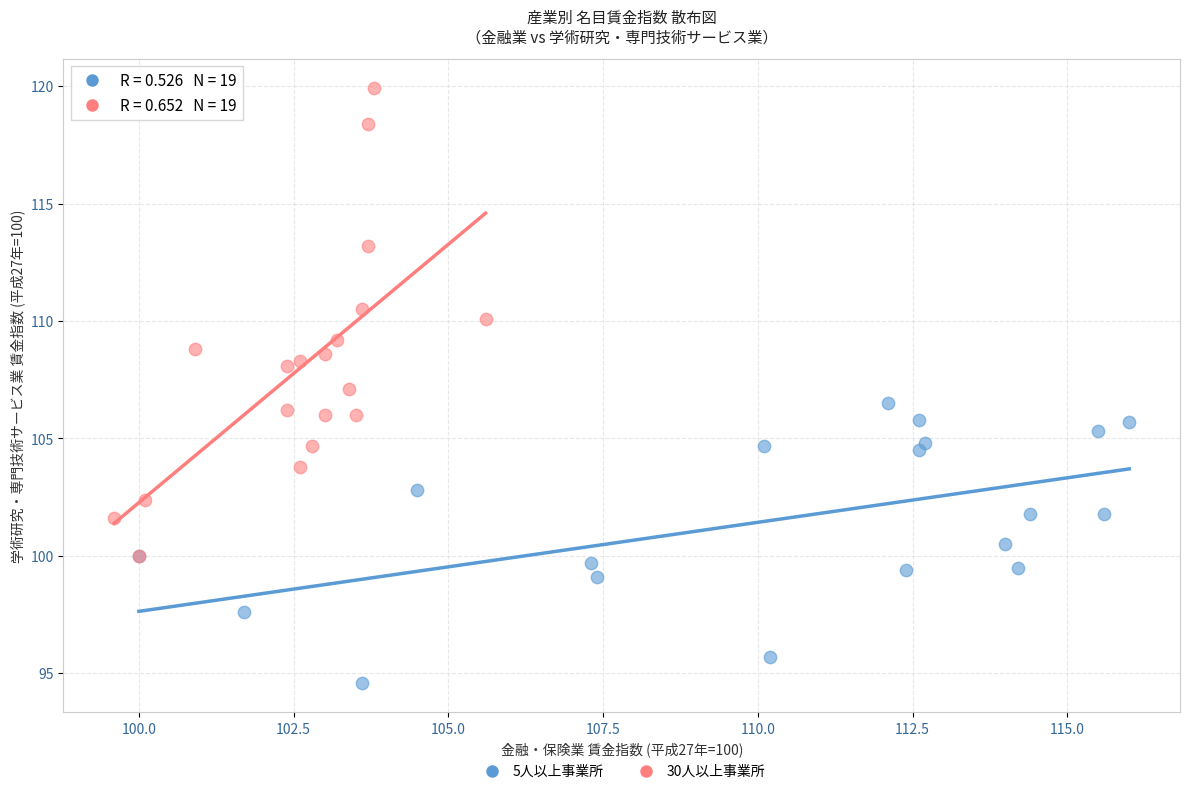

What are all the series names shown in the legend?

5人以上事業所, 30人以上事業所